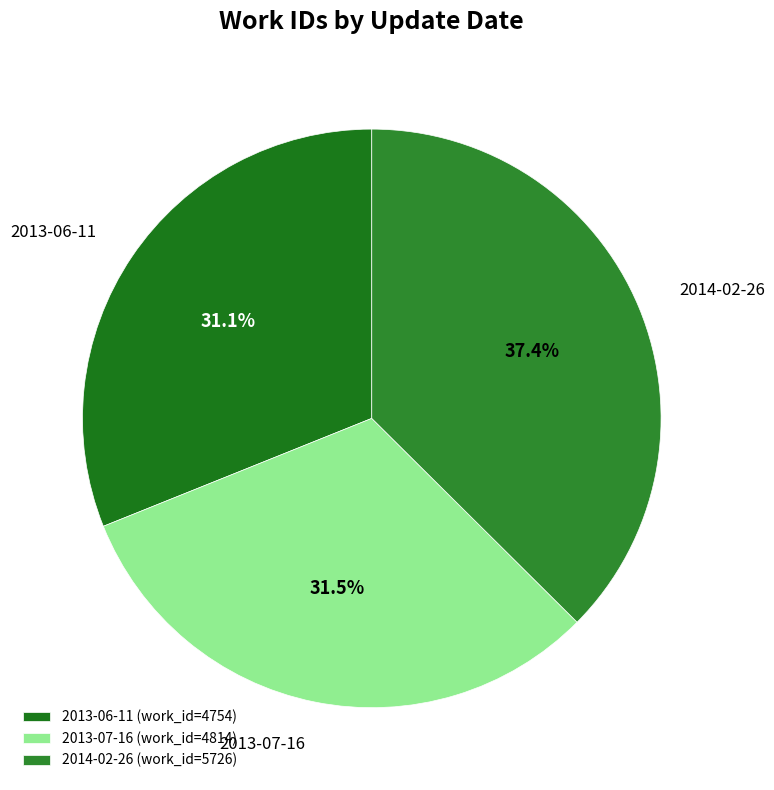

Approximately how many times larger is the value at 2014-02-26 compared to 2013-06-11?

1.2